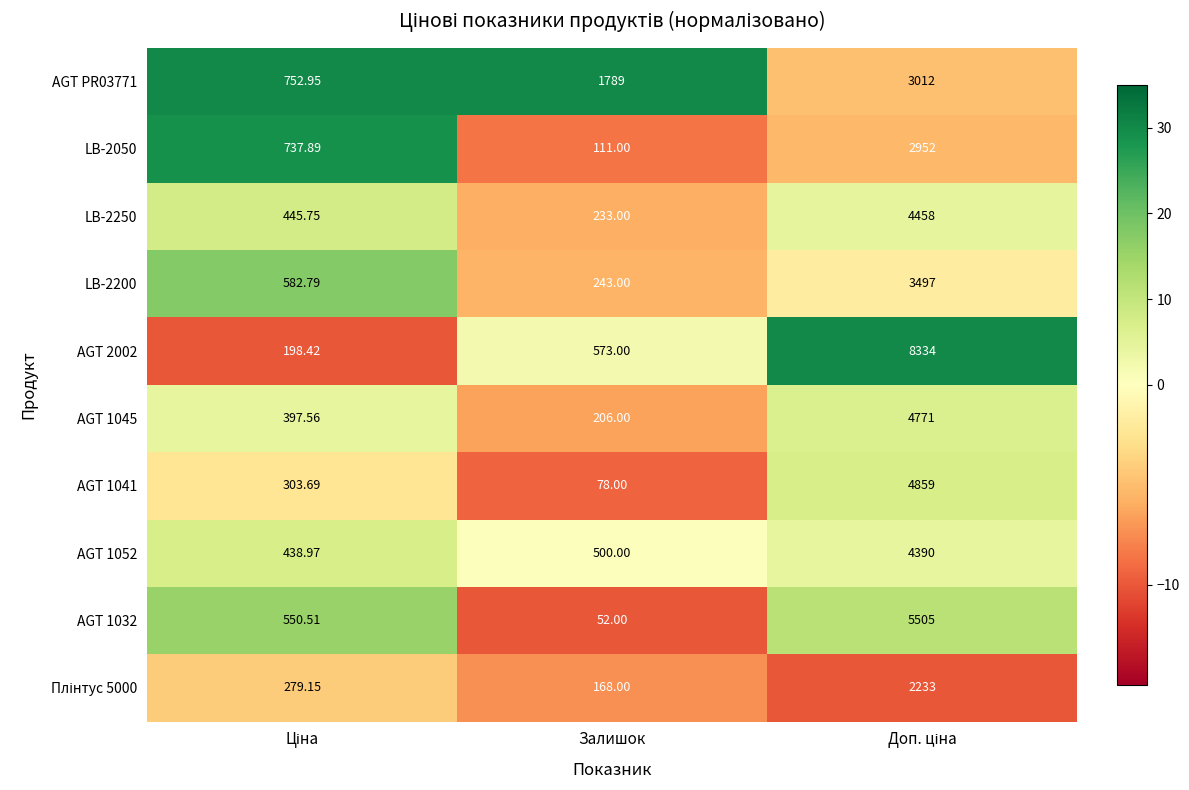

At which category does the chart reach its minimum across all series?

Залишок